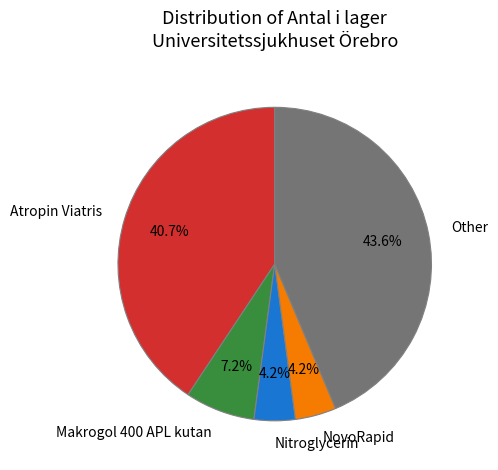

What is the largest slice in the pie chart?

Other